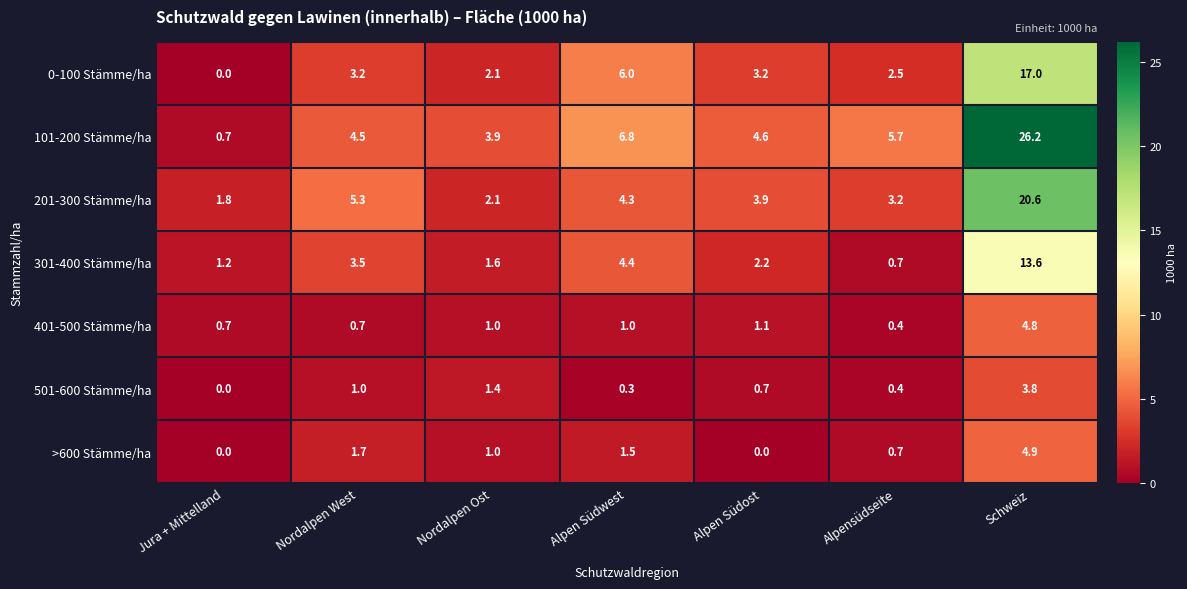

What is the highest value of the 401-500 Stämme/ha series?

4.8